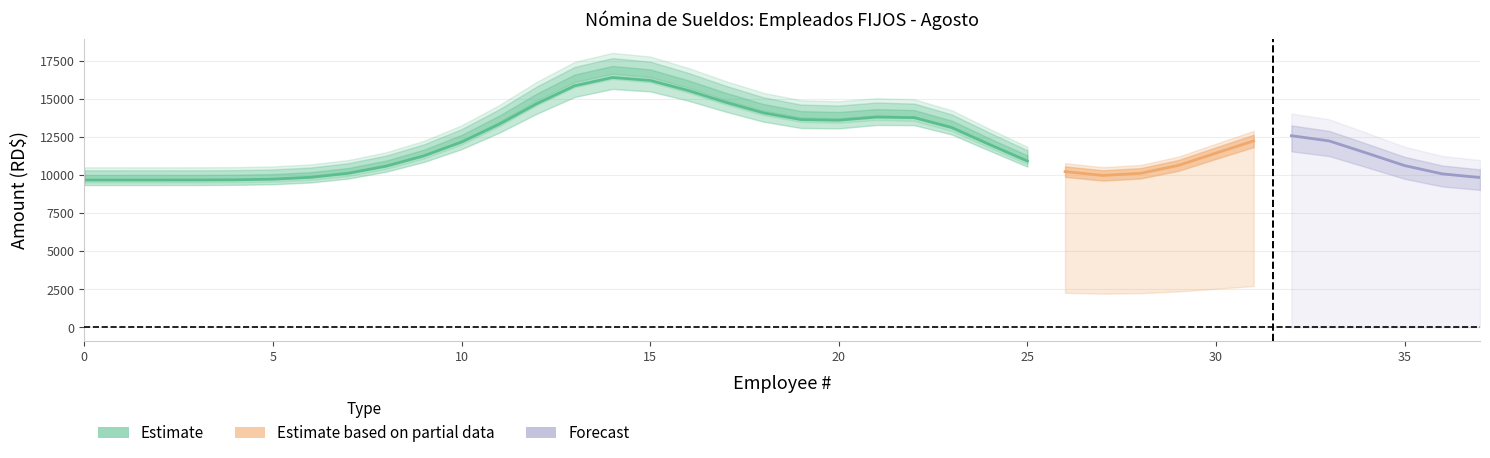

Does the chart display data point markers on the line(s)?

No